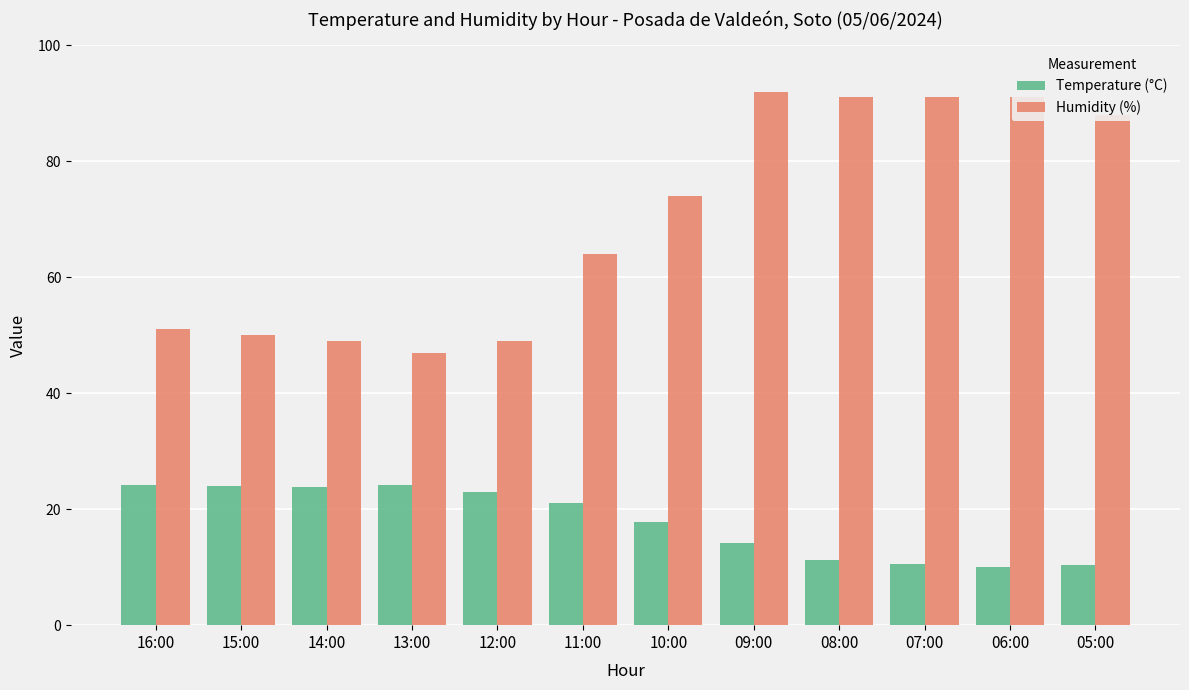

True or false: Humidity (%) has a value of 87.0 at 14:00.

False